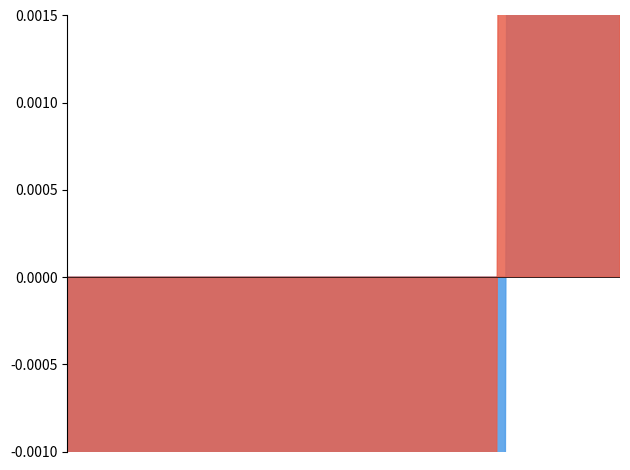

What is the label of the 15th point from the right?

01:03